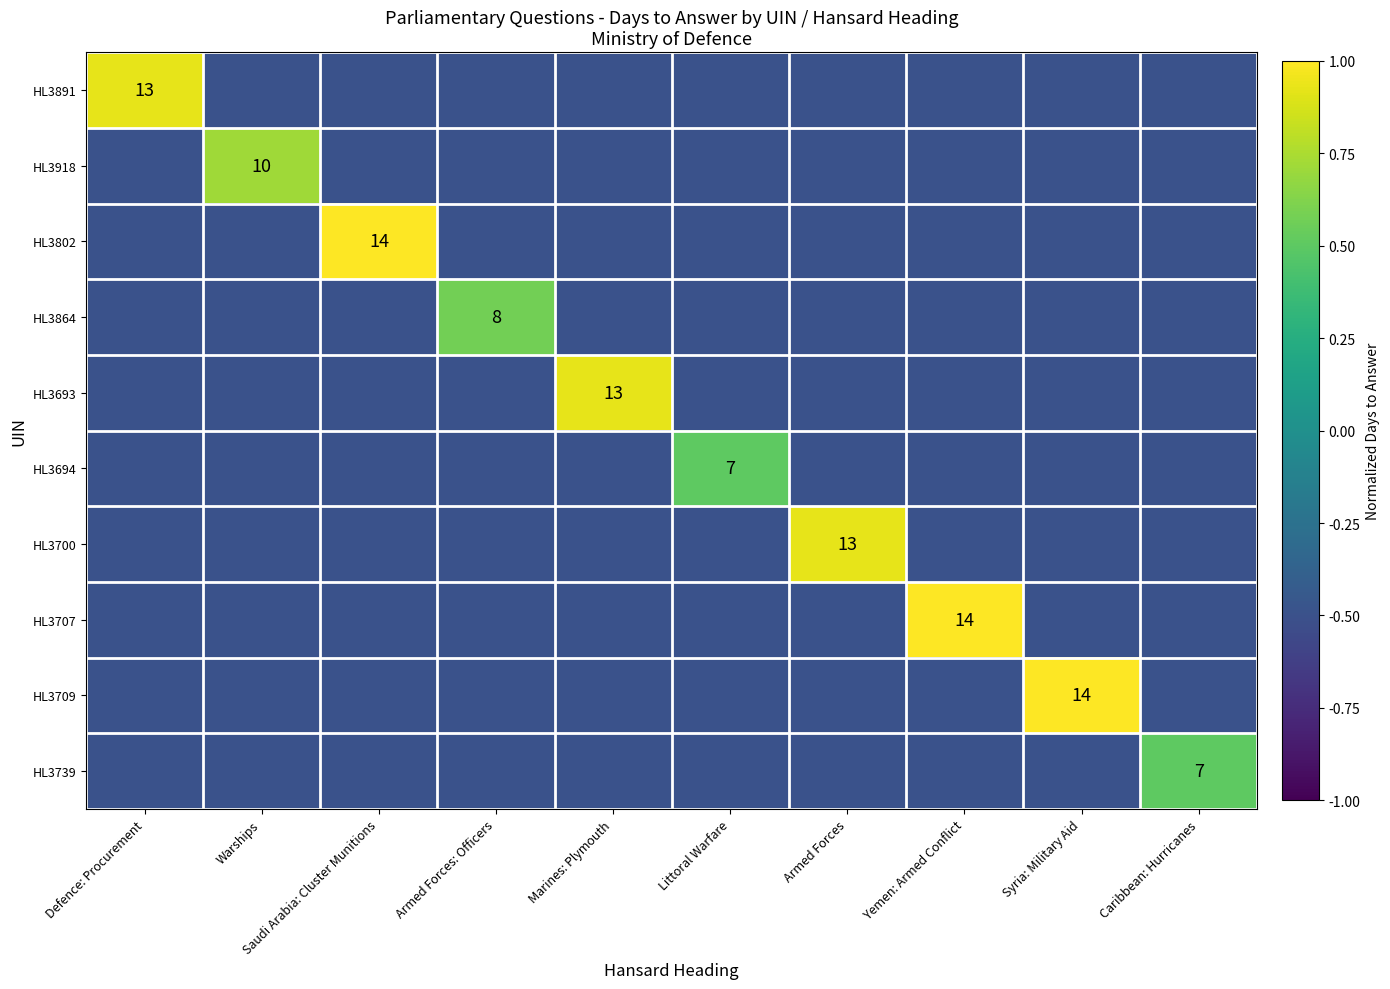

The HL3739 series shows -0.3 at Syria: Military Aid. True or false?

False